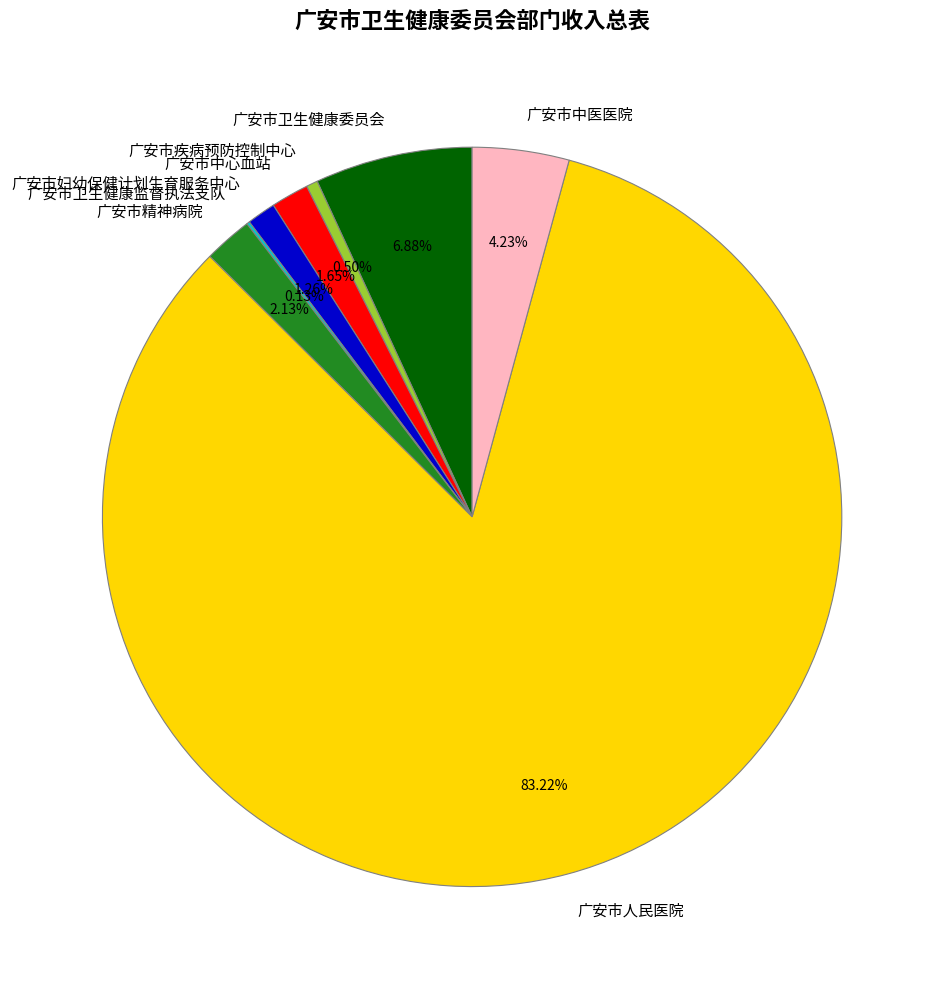

What percentage is the 广安市卫生健康委员会 slice, to the nearest percent?

7%